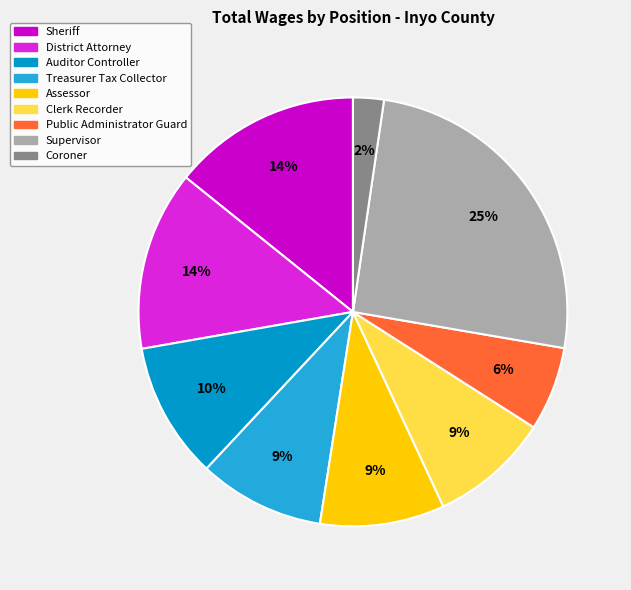

How many slices are in this pie chart?

9